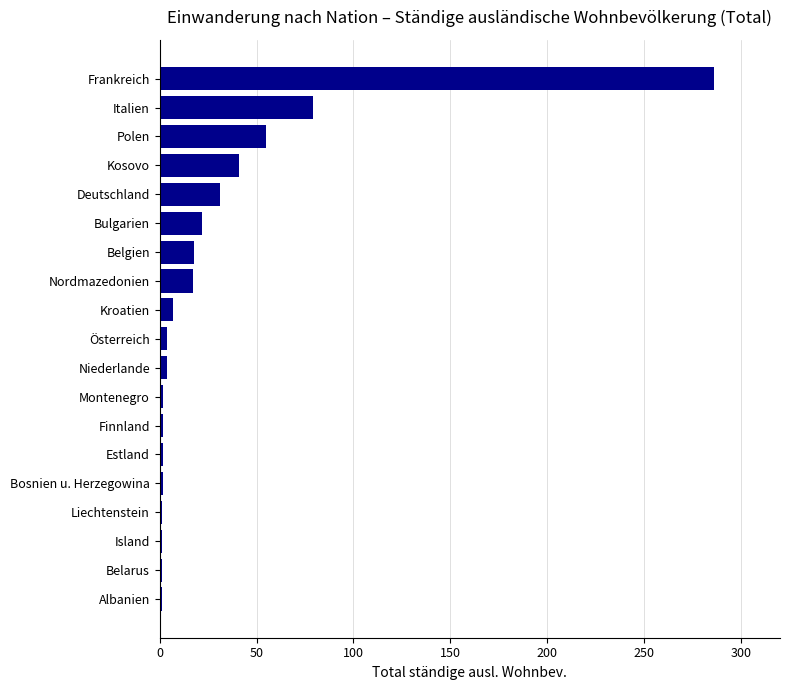

What is the ratio of the value at Italien to the value at Frankreich?

0.3